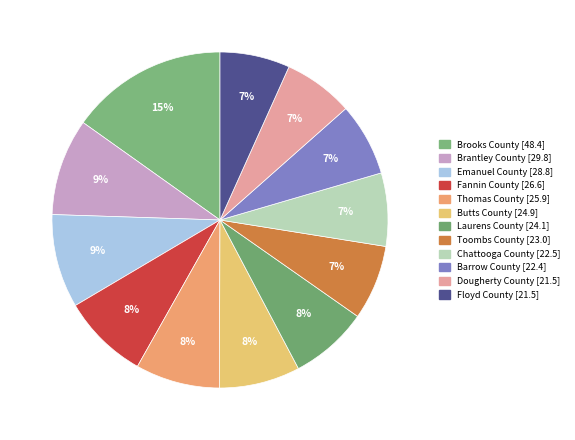

What is the ratio of the value at Brooks County to the value at Fannin County?

1.8